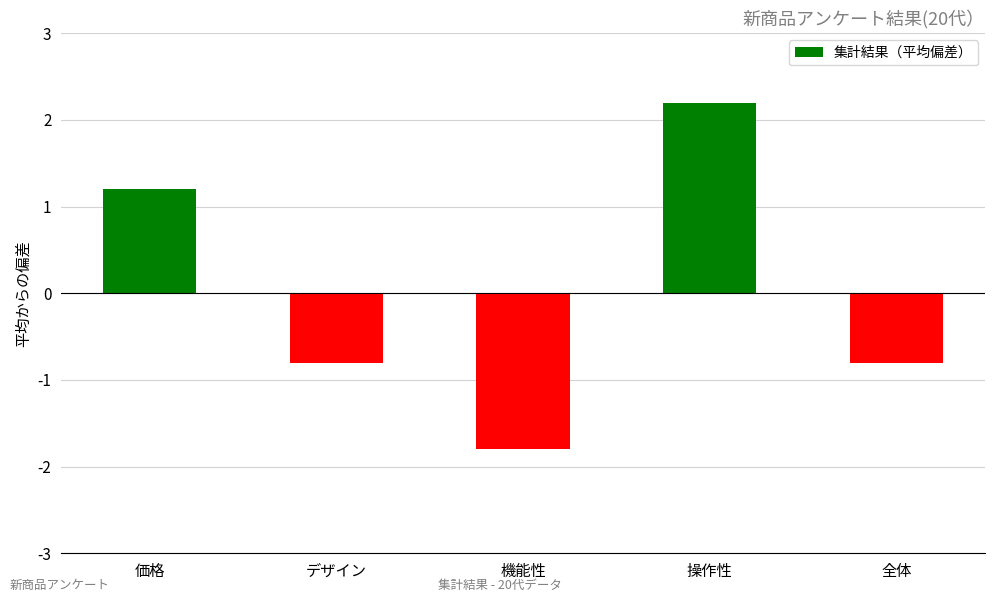

Reading right to left, extract all data points from this chart.

-0.8	2.2	-1.8	-0.8	1.2